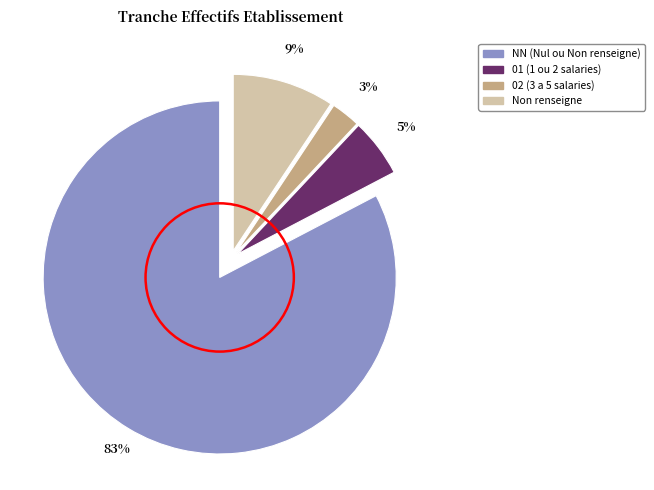

Is there any slice that represents more than half of the pie?

Yes